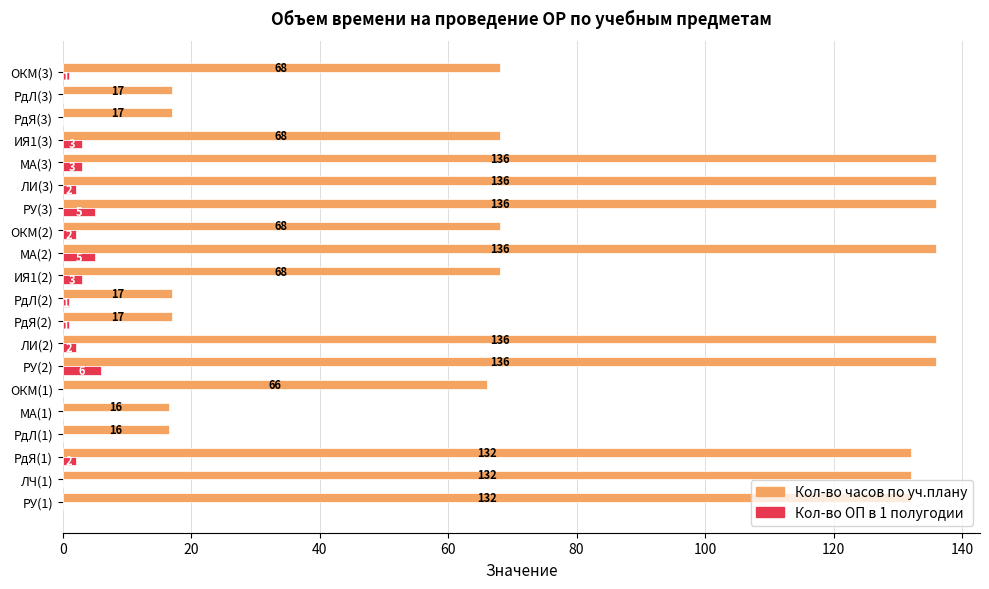

What is the sum of the Кол-во ОП в 1 полугодии values at РдЯ(2) and ЛИ(3)?

3.0